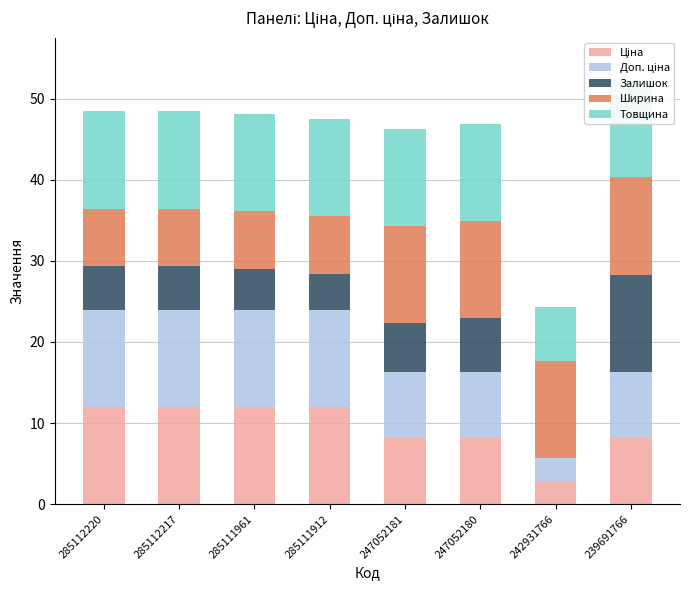

Which series has the largest total across all categories?

Товщина